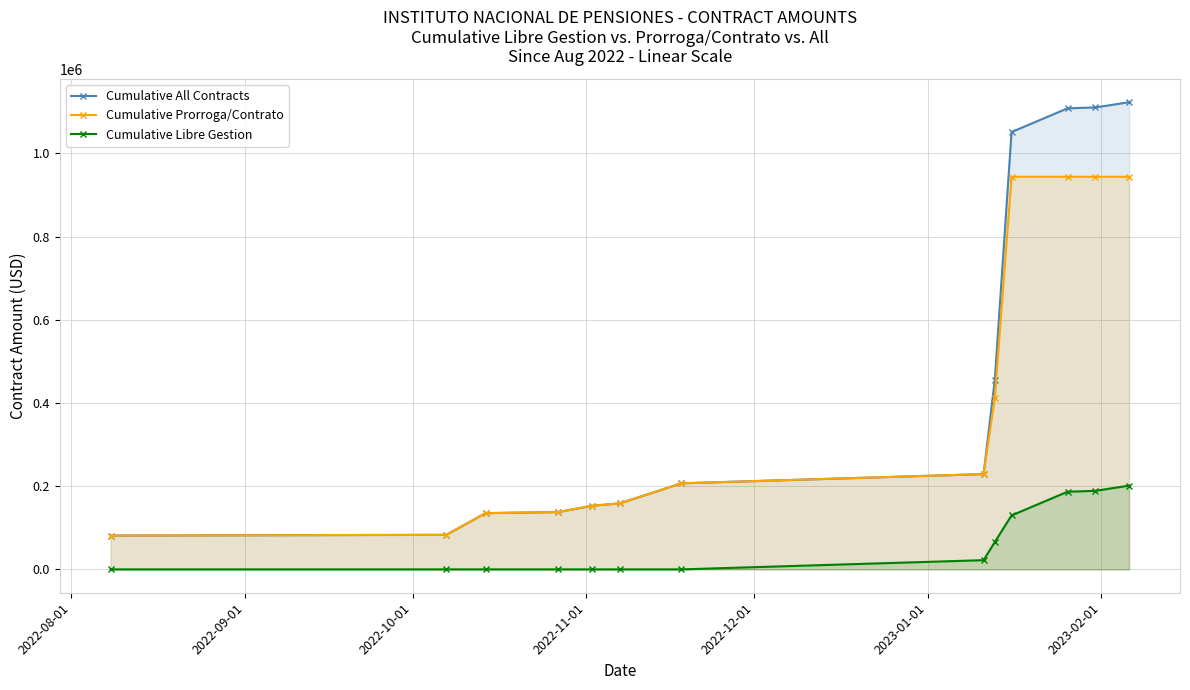

What is the average value of the Cumulative Libre Gestion series?

61094.2